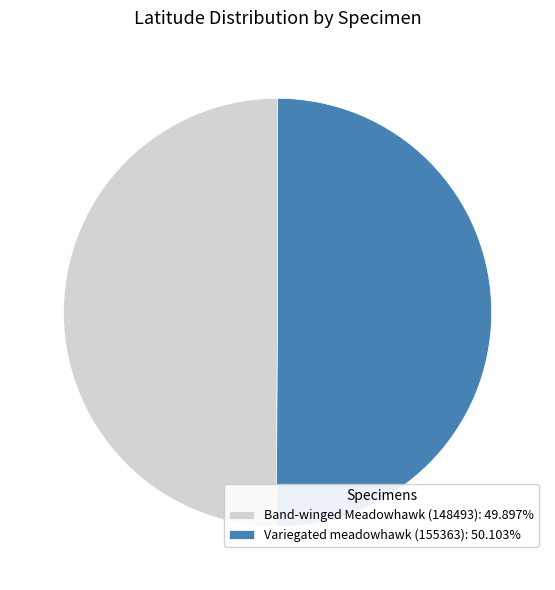

Combined, do Band-winged Meadowhawk (148493): 49.897% and Variegated meadowhawk (155363): 50.103% account for over 50%?

Yes